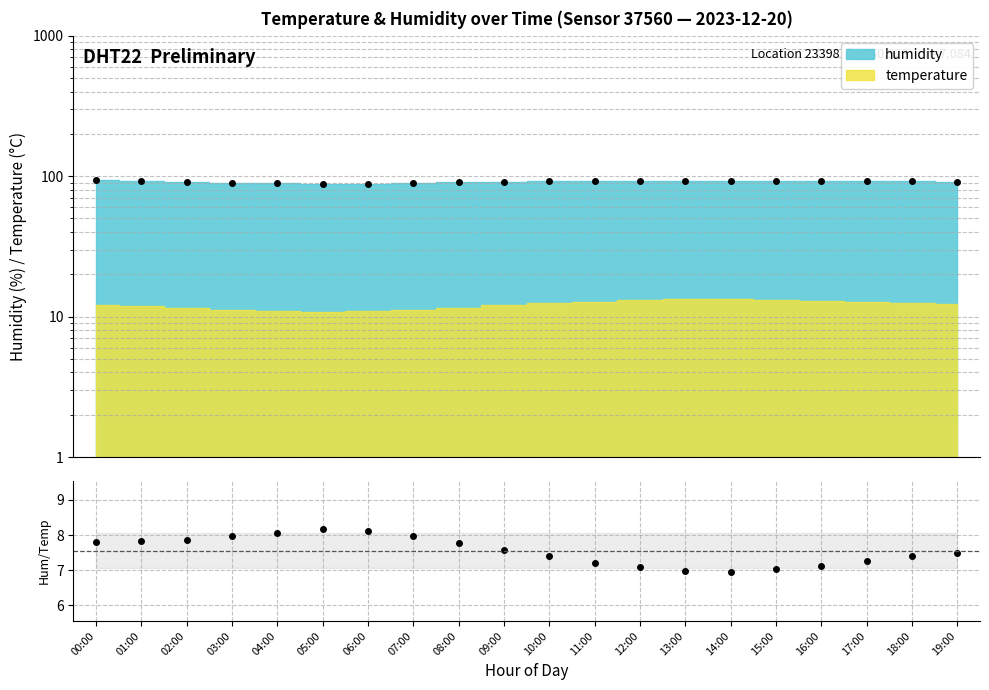

How many interior local valleys (lower than both neighbors) does the data have?

1